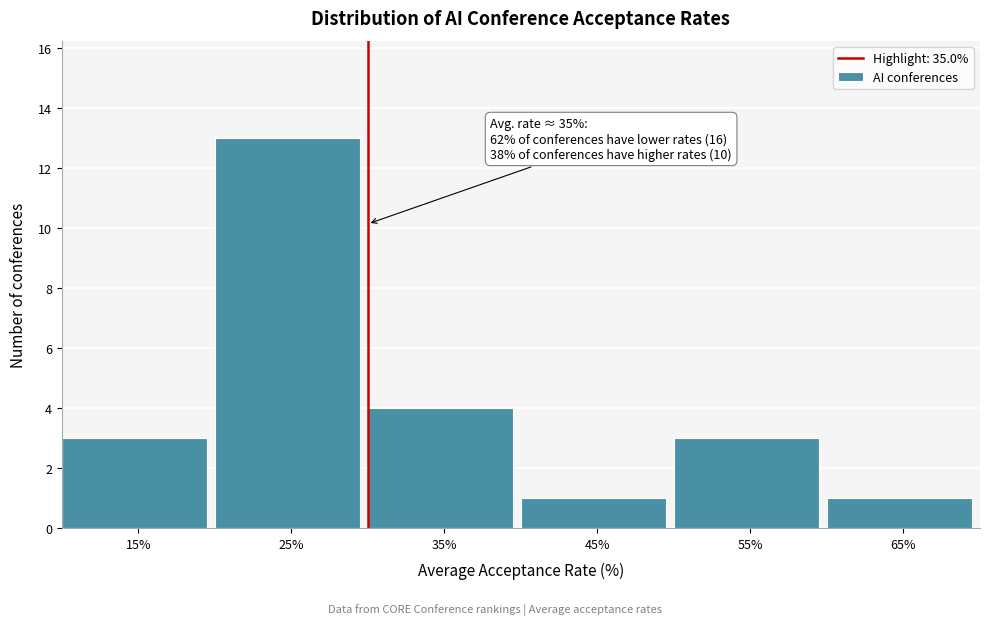

Reading left to right, list all the values displayed in this chart.

3	13	4	1	3	1